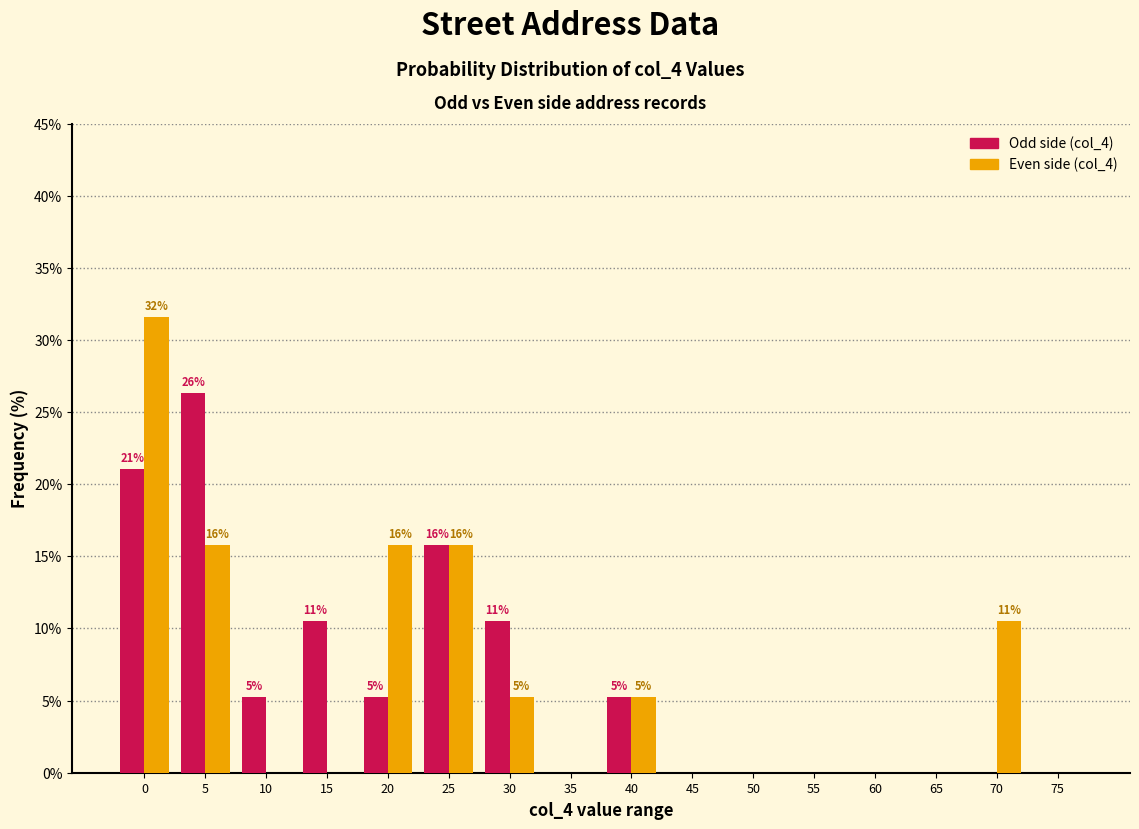

The value of Odd side (col_4) at 65 is -8.2. True or false?

False